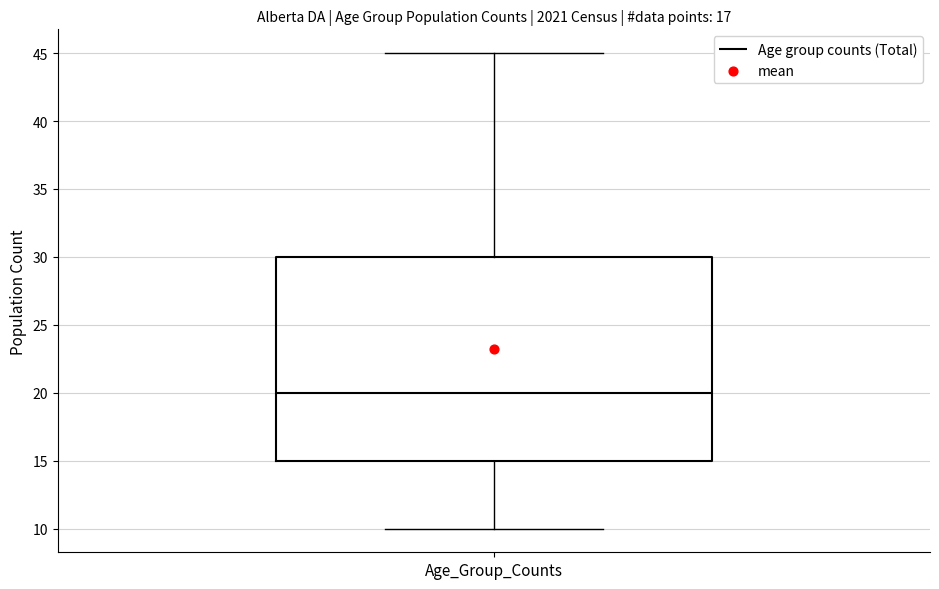

Read this box plot against the y-axis: the position of the median line, the range covered by the box, and the ends of both whiskers. The values are not printed on the chart, so give them approximately, as read against the axis.

median 20, box 15 to 30, whiskers 10 to 45